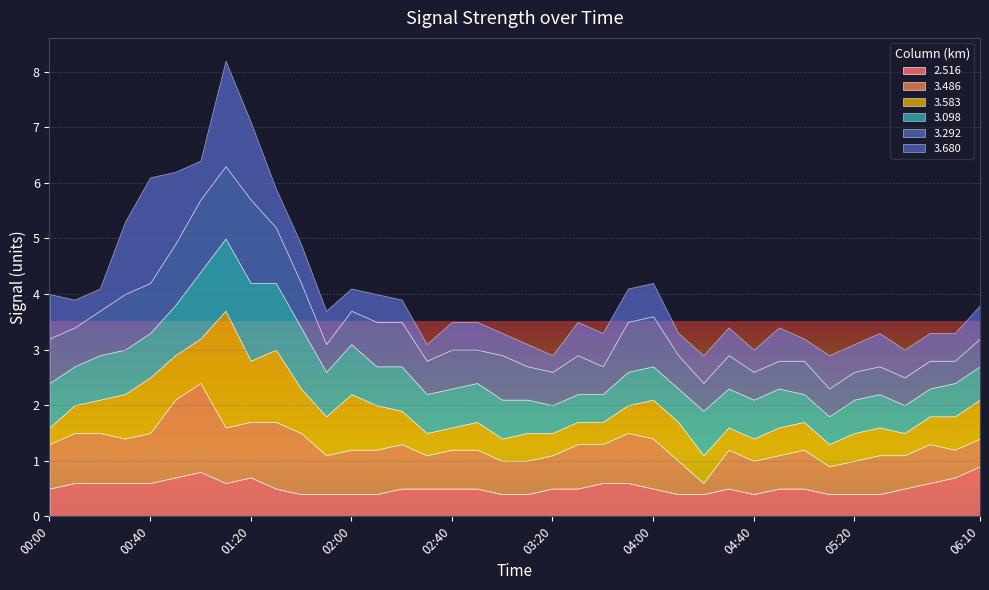

Between 04:40 and 05:00, which series saw the biggest shift?

3.098